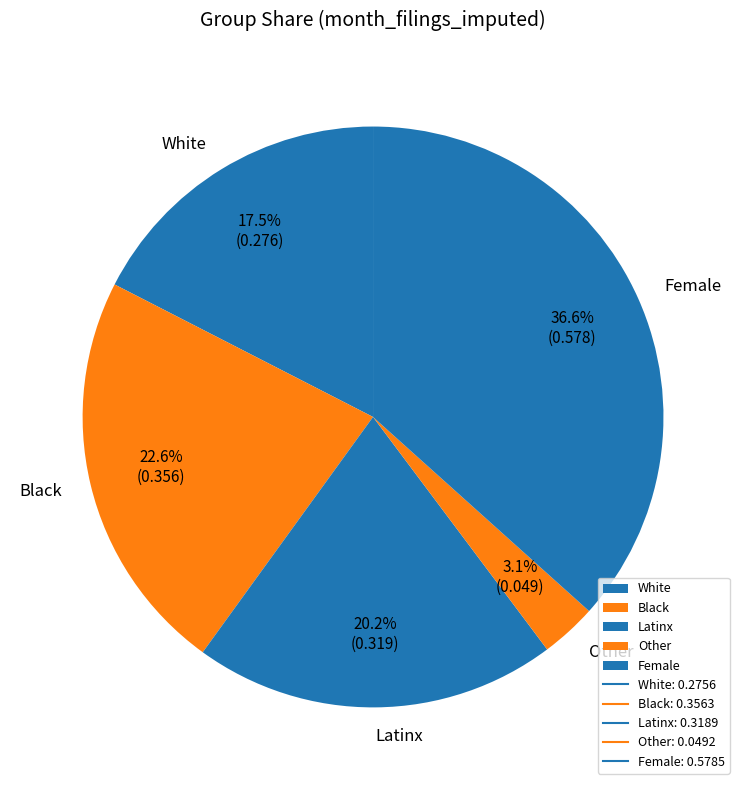

To the nearest percent, what is the difference between the Black and Latinx slice percentages?

2%